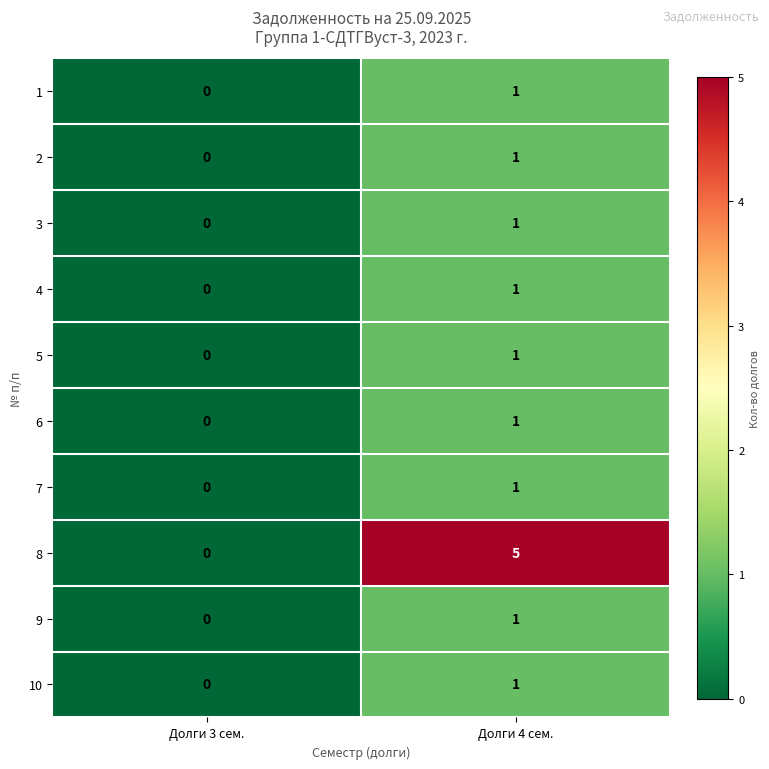

At which label is 5 closest to 0?

Долги 3 сем.